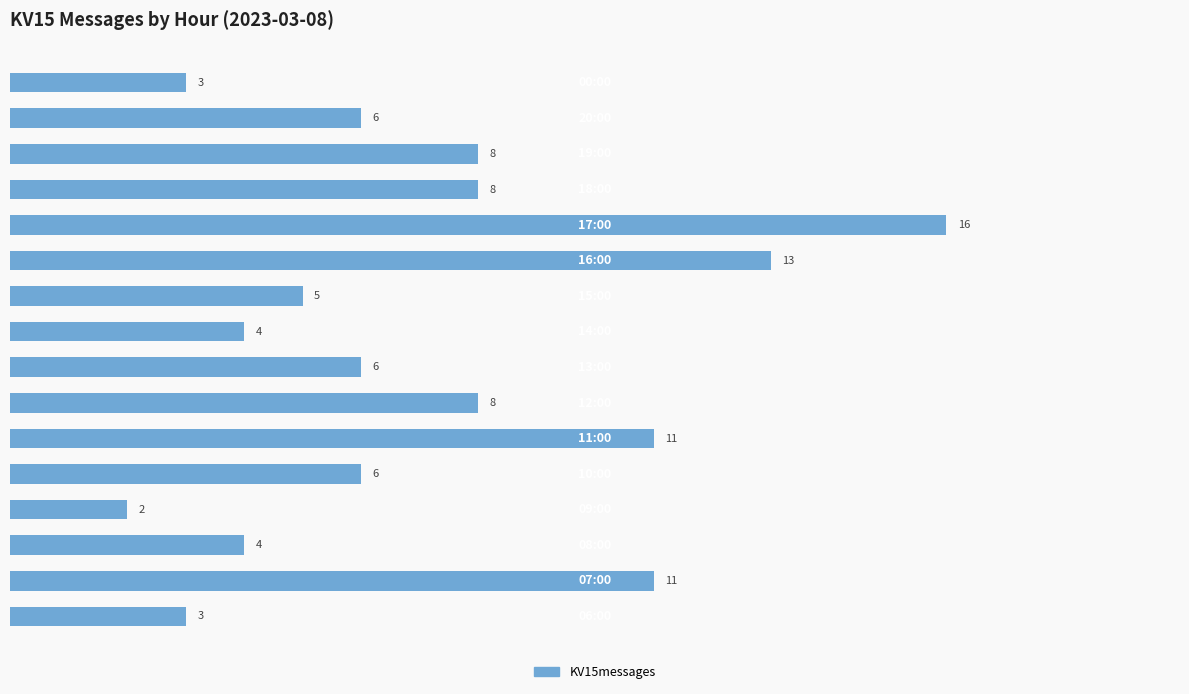

Count the number of data series in this chart.

1